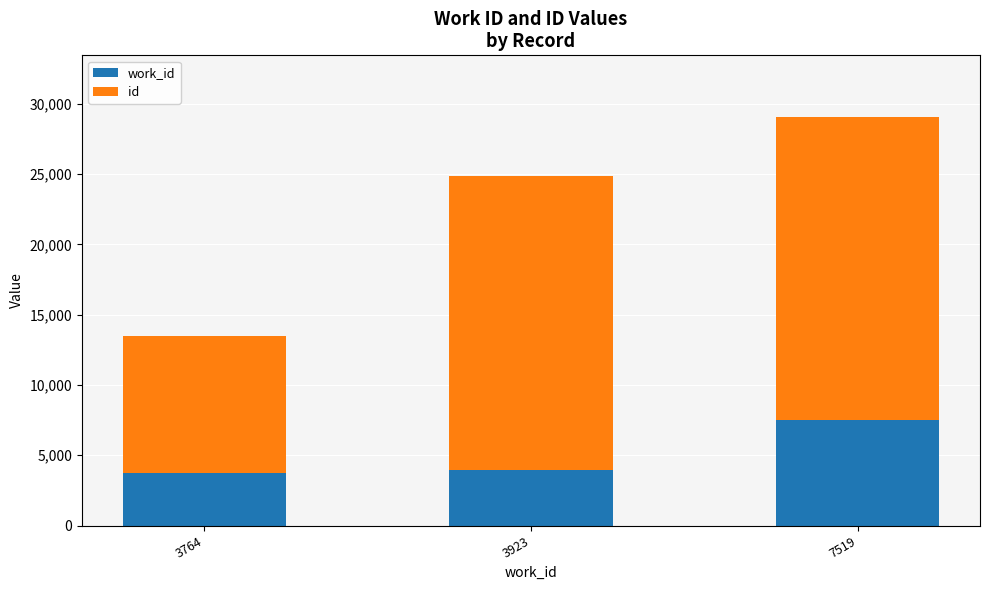

At which category is the sum across all series the highest?

7519